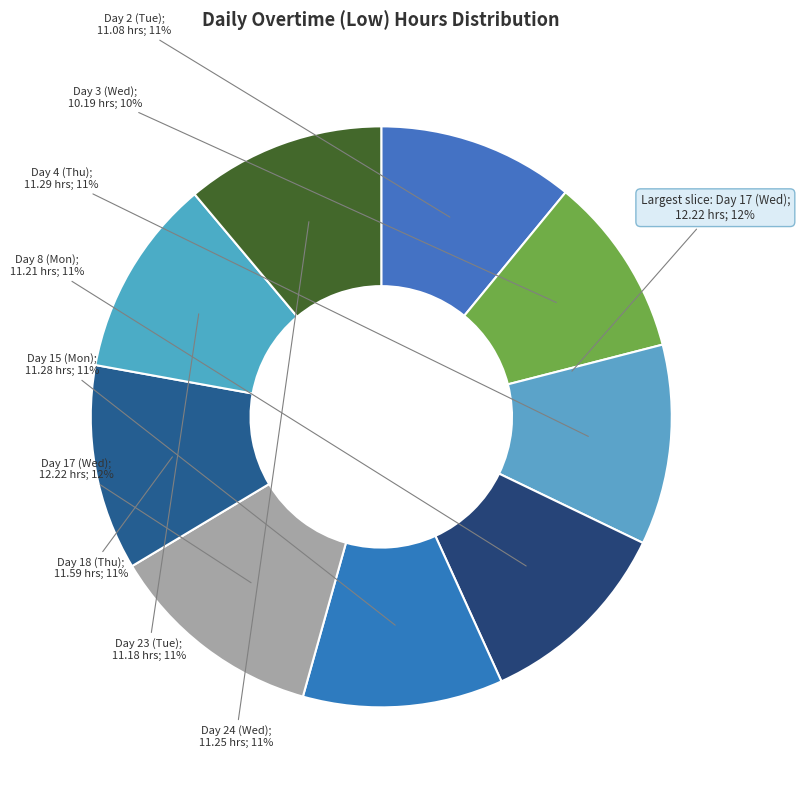

To the nearest percent, what percentage of the pie is Day 3 (Wed)?

10%